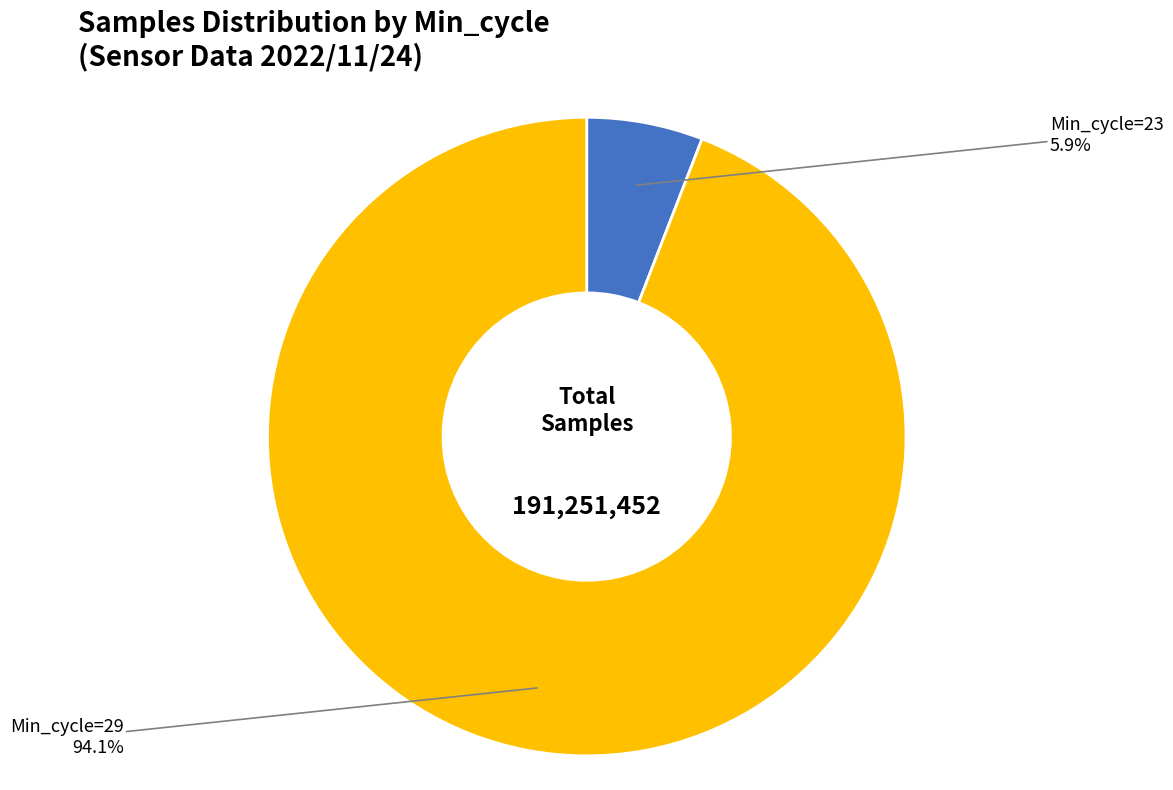

Is there a majority slice in this chart?

Yes